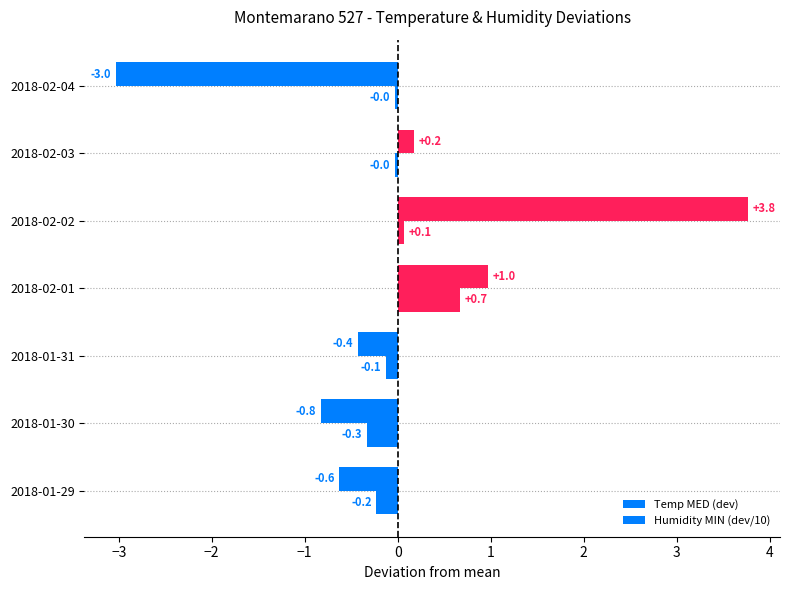

Reading left to right, extract all data points from this chart.

Temp MED (dev): −4=-0.6	−3=-0.8	−2=-0.4	−1=1.0	0=3.8	1=0.2	2=-3.0
Humidity MIN (dev/10): −4=-0.2	−3=-0.3	−2=-0.1	−1=0.7	0=0.1	1=-0.0	2=-0.0